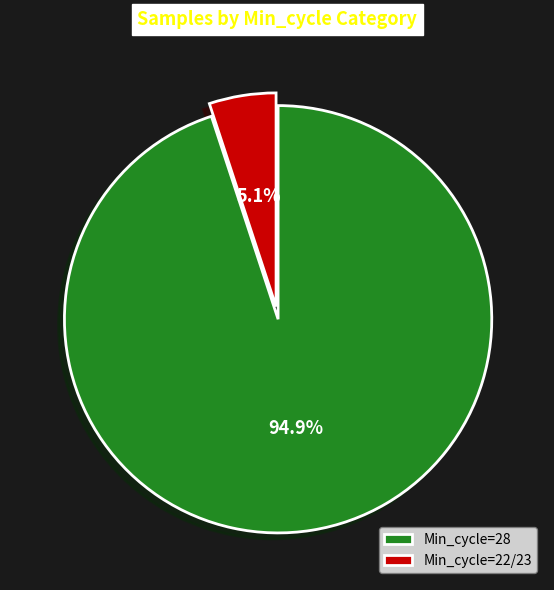

Rank the categories by value from lowest to highest.

Min_cycle=22/23, Min_cycle=28